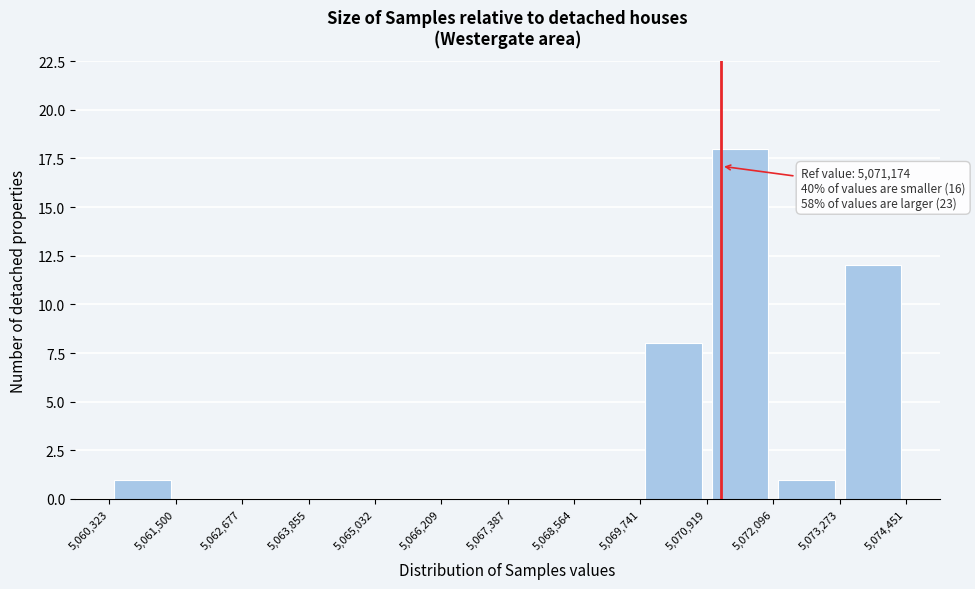

Which range on the x-axis has the tallest bar?

5,070,919 to 5,072,096